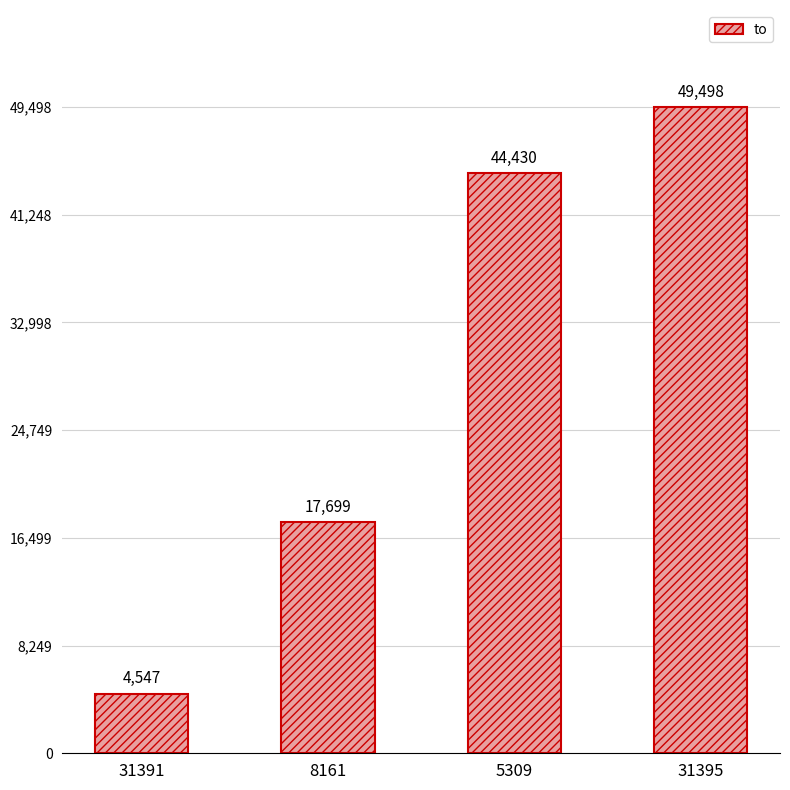

Reading left to right, list all the values displayed in this chart.

4547	17699	44430	49498